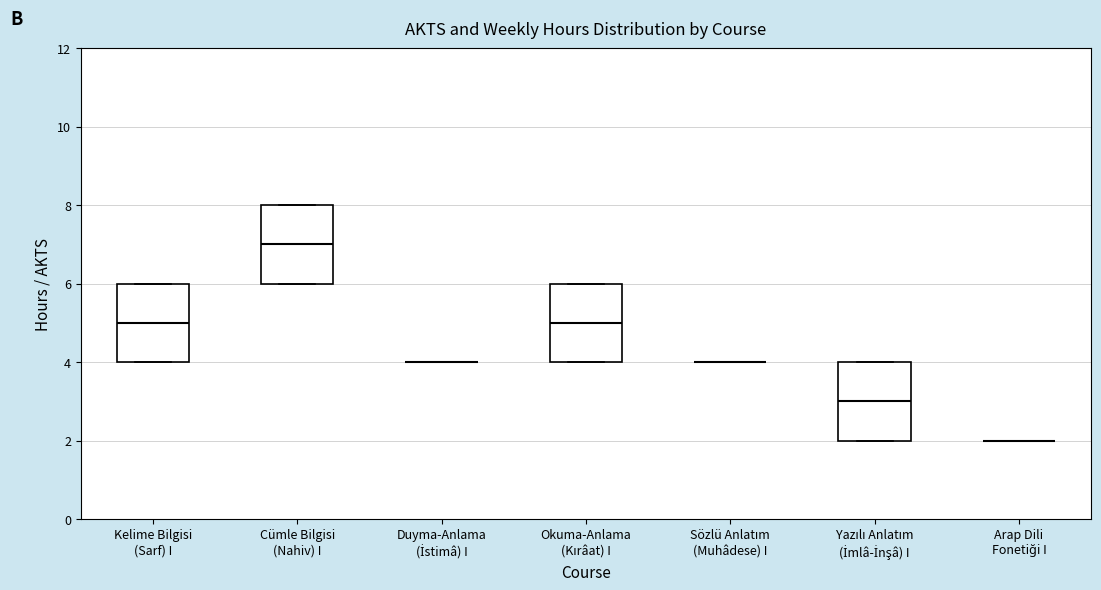

Reading left to right, read every box against the y-axis: the position of its median line, the range the box covers, and the ends of its whiskers. The values are not printed on the chart, so give them approximately, as read against the axis.

Kelime Bilgisi (Sarf) I: median 5, box 4 to 6, whiskers 4 to 6
Cümle Bilgisi (Nahiv) I: median 7, box 6 to 8, whiskers 6 to 8
Duyma-Anlama (İstimâ) I: box collapsed to a line at 4, whiskers 4 to 4
Okuma-Anlama (Kırâat) I: median 5, box 4 to 6, whiskers 4 to 6
Sözlü Anlatım (Muhâdese) I: box collapsed to a line at 4, whiskers 4 to 4
Yazılı Anlatım (İmlâ-İnşâ) I: median 3, box 2 to 4, whiskers 2 to 4
Arap Dili Fonetiği I: box collapsed to a line at 2, whiskers 2 to 2